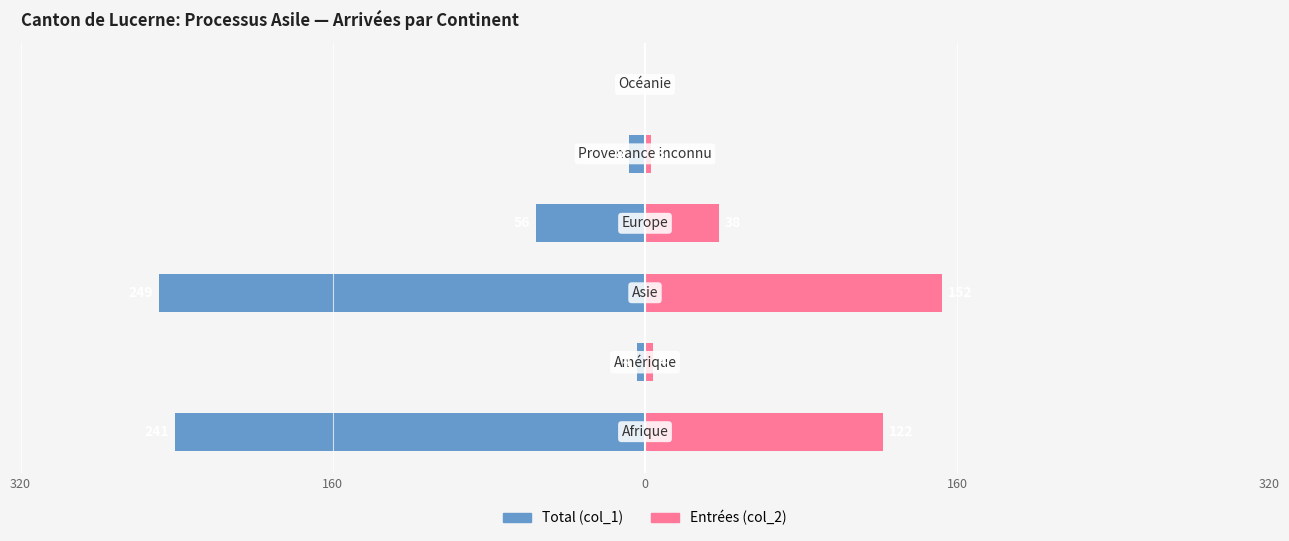

How many bars are there in each group?

2